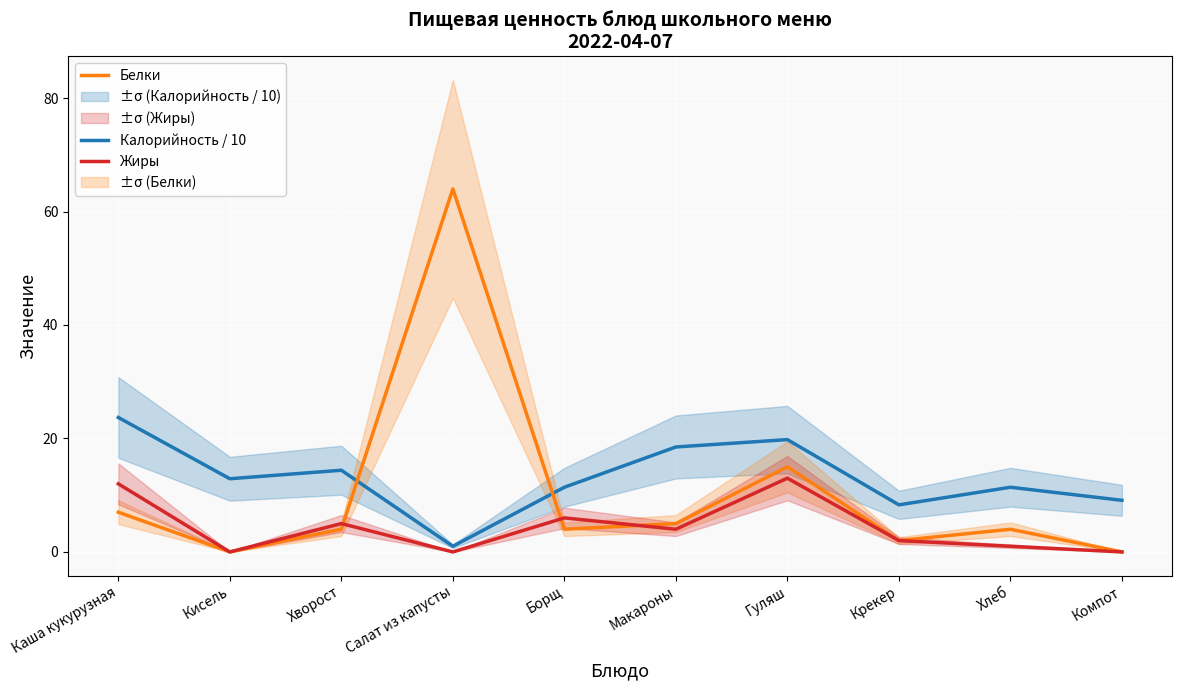

The Белки series shows 0.0 at Компот. True or false?

True